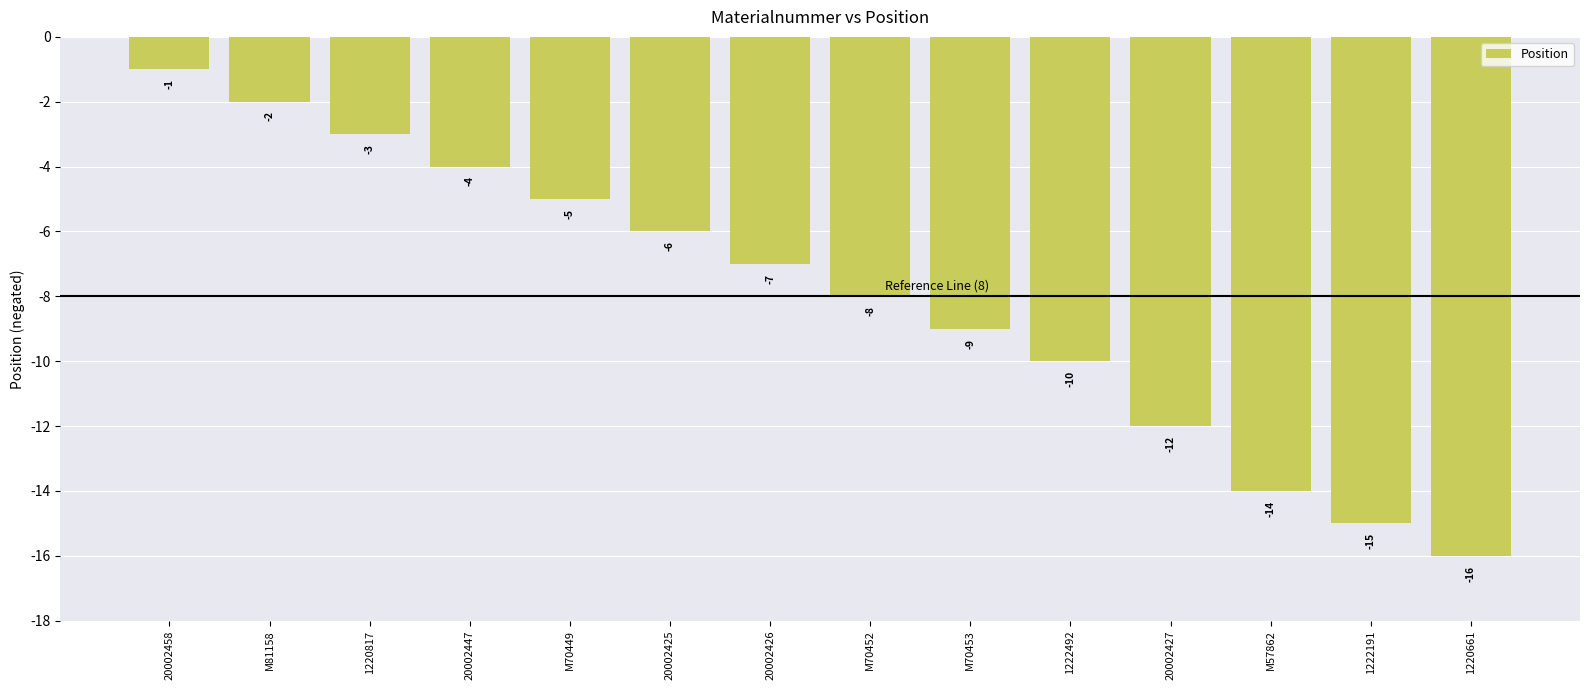

How many distinct data groups are displayed?

1